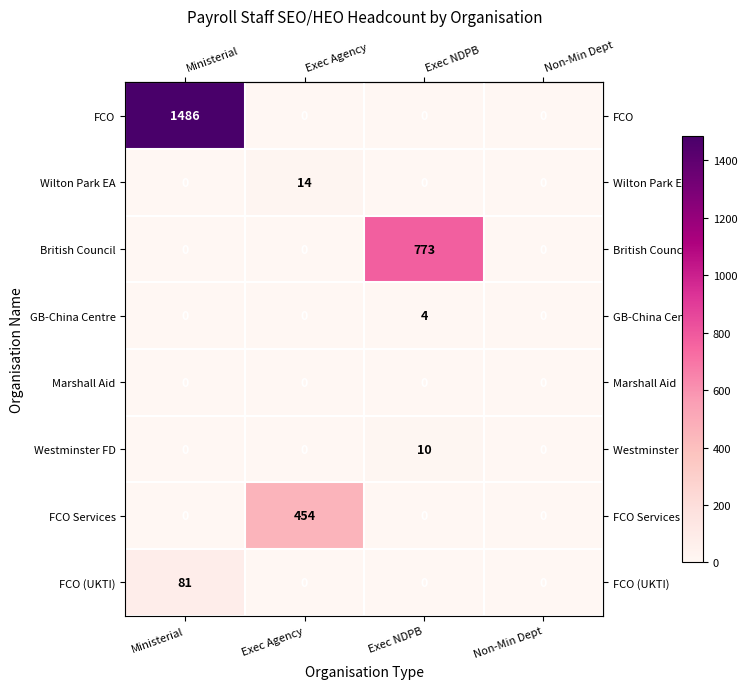

Between Exec Agency and Exec NDPB, which series saw the biggest shift?

British Council